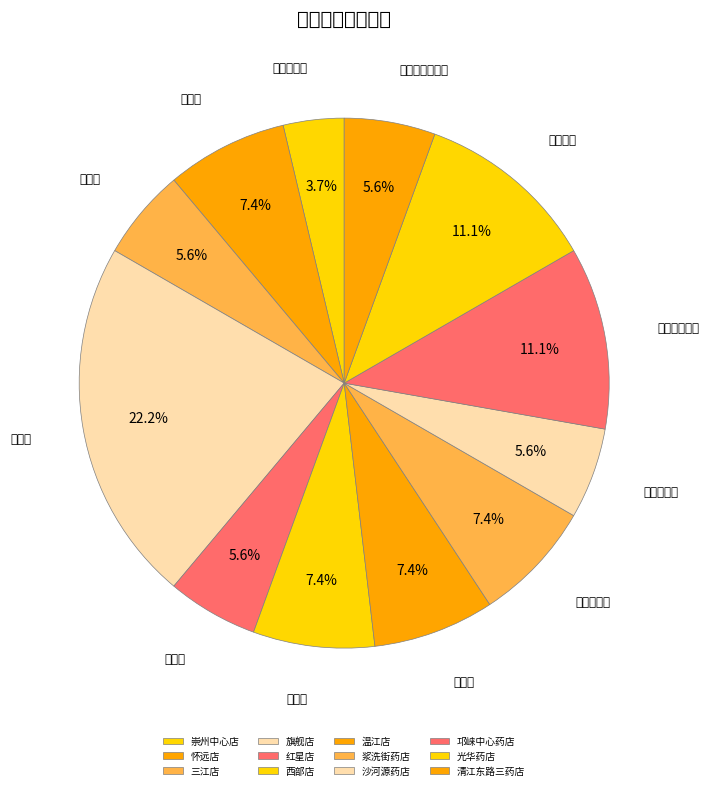

Is it true that 邛崃中心药店 is 24% of the pie?

False